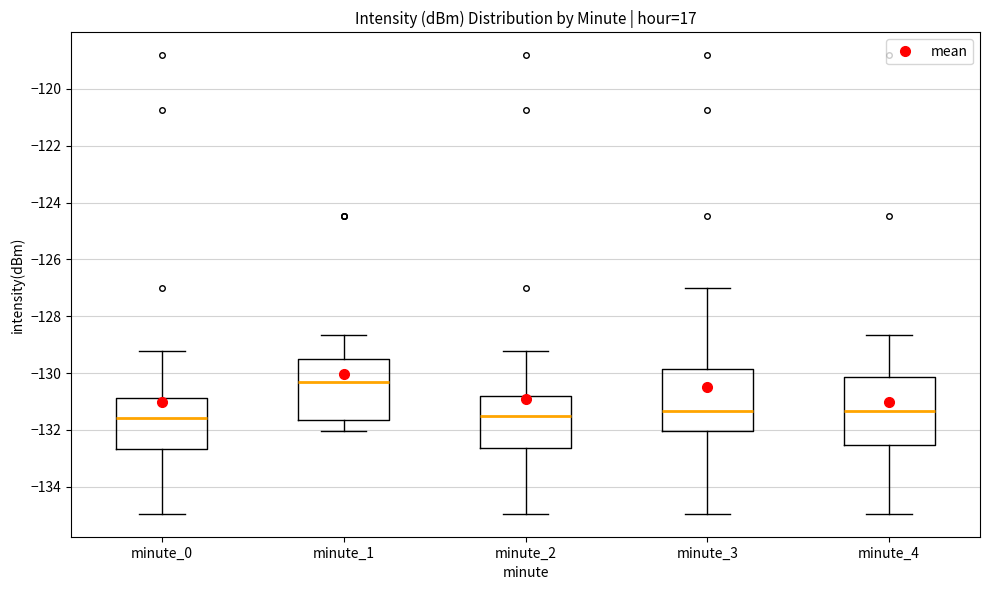

Where does the median line of the box for minute_4 sit on the y-axis? The values are not printed on the chart, so give them approximately, as read against the axis.

-131.4